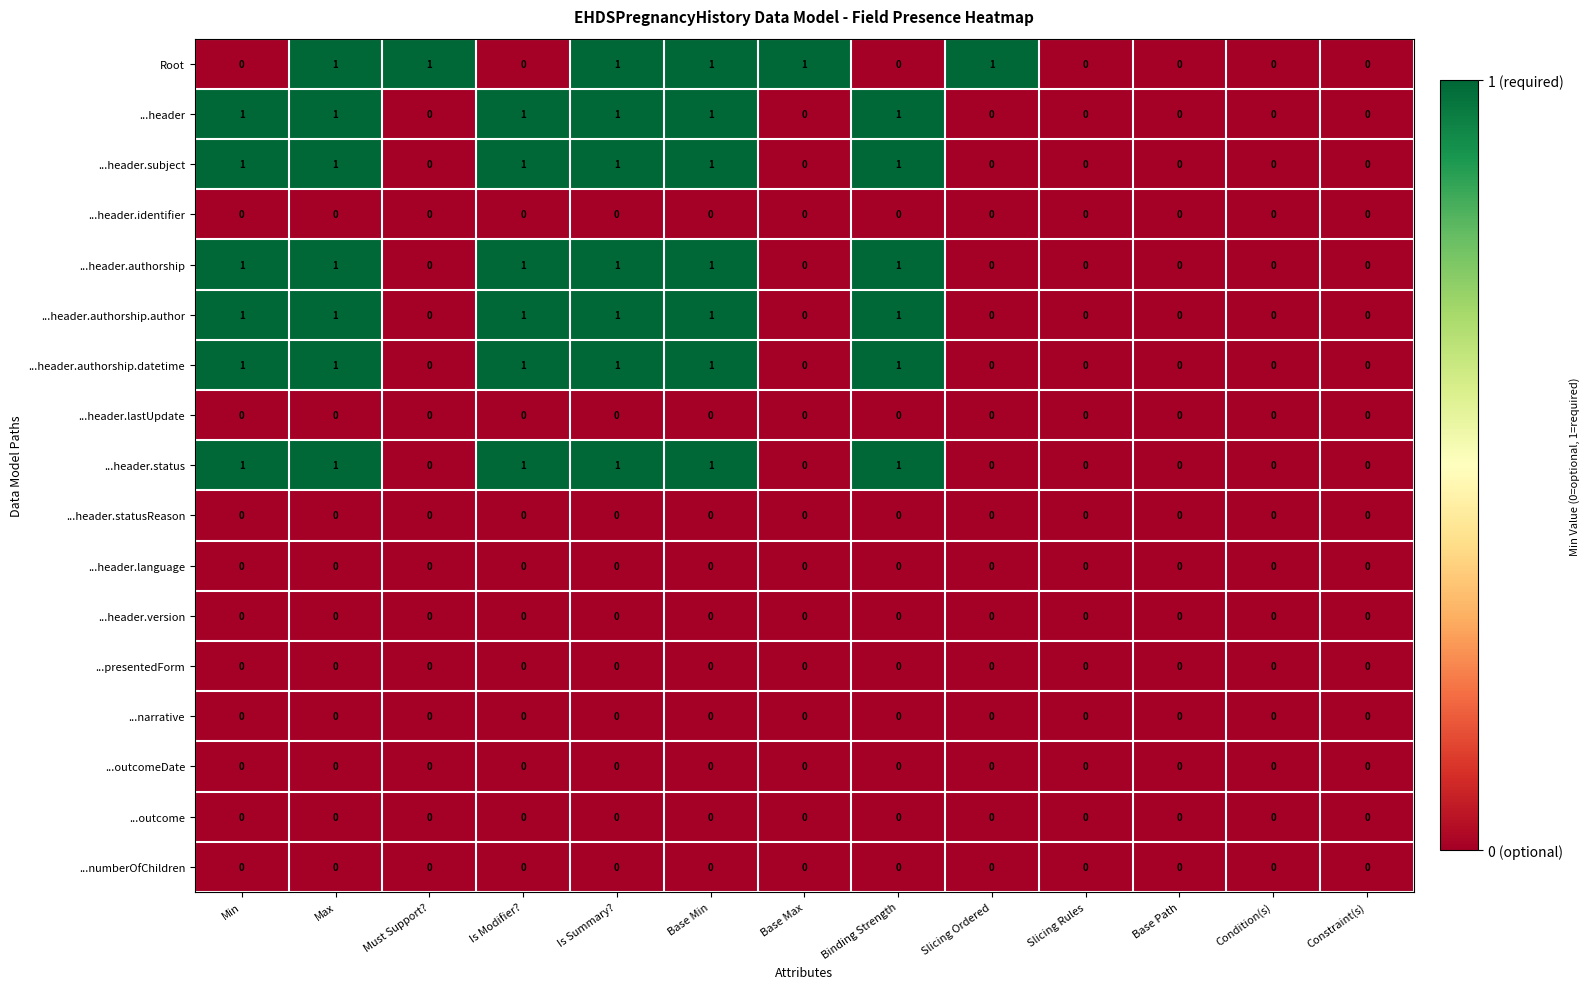

What is the total value across all series at Min?

6